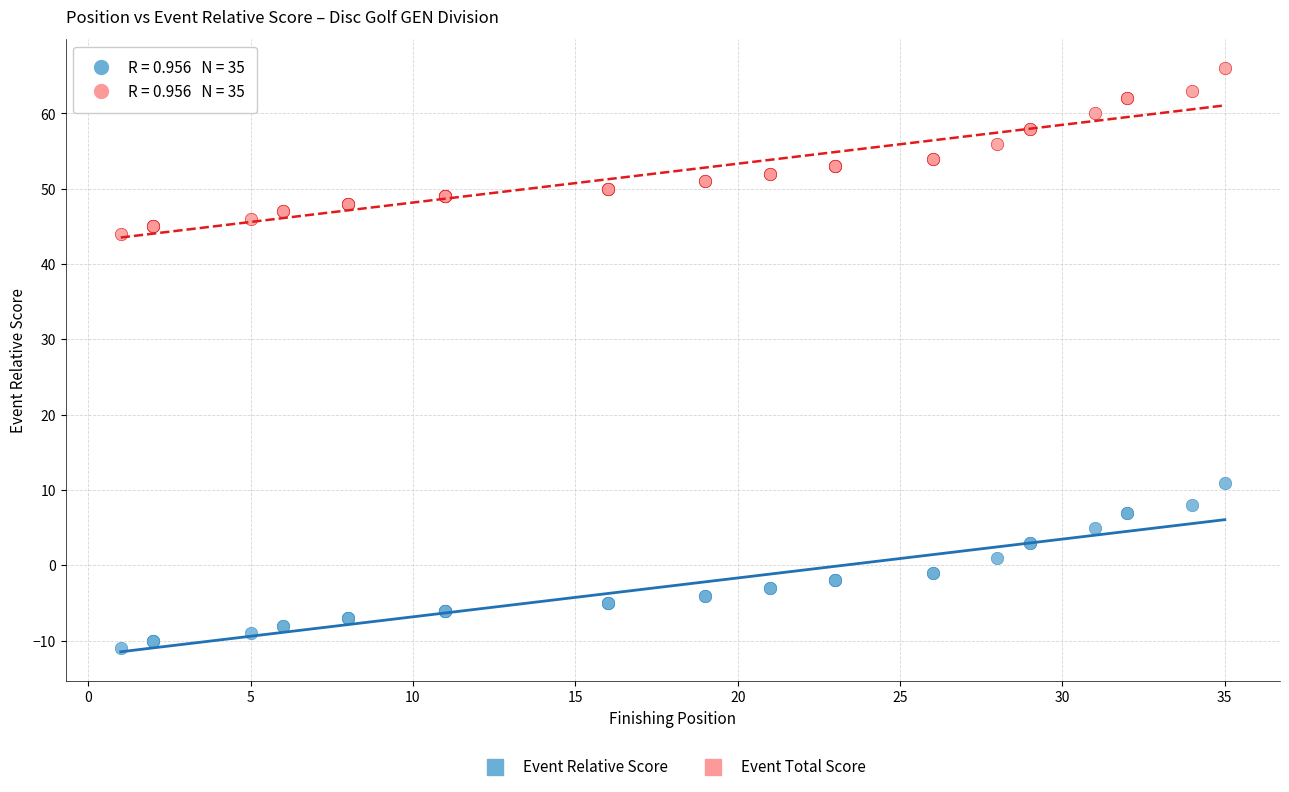

Across all series, what Y value is closest to 27?

11